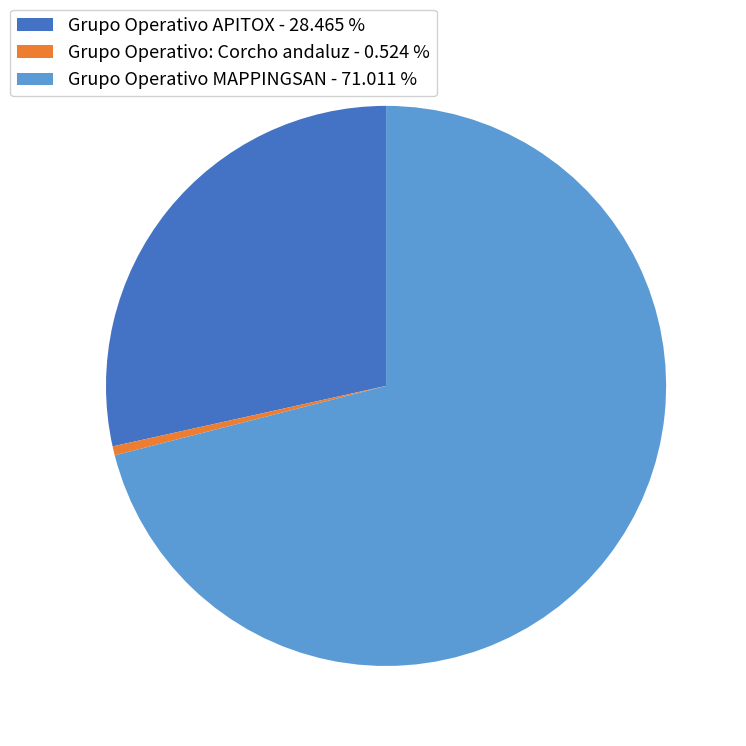

Rank the categories by value from lowest to highest.

Grupo Operativo: Corcho andaluz, Grupo Operativo APITOX, Grupo Operativo MAPPINGSAN